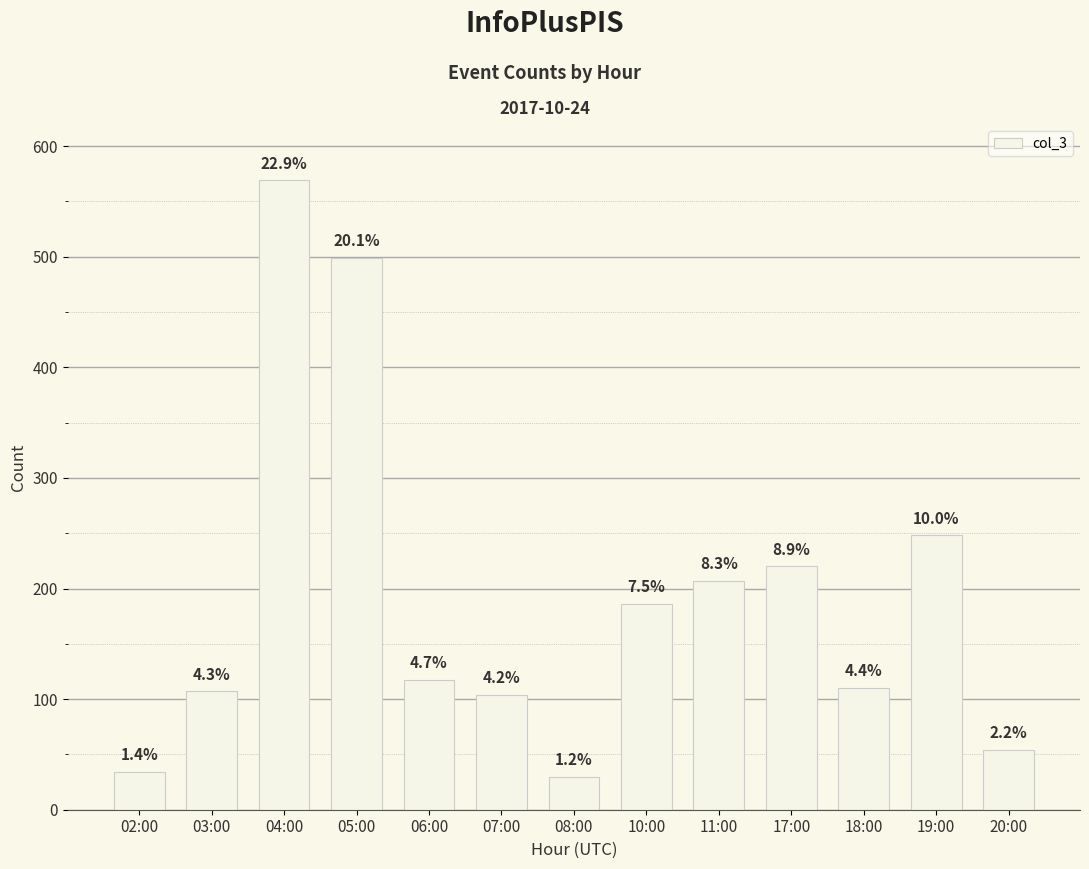

Are the bars grouped side by side (vs. stacked)?

No